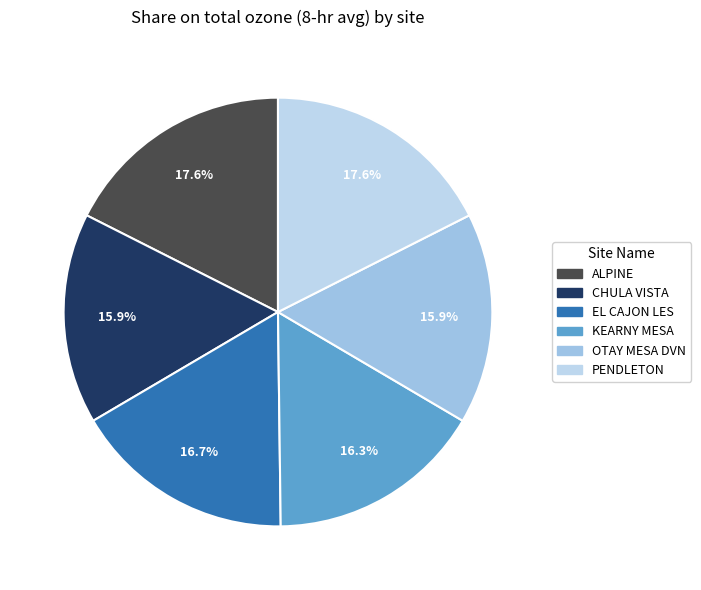

Count the number of slices in the pie.

6